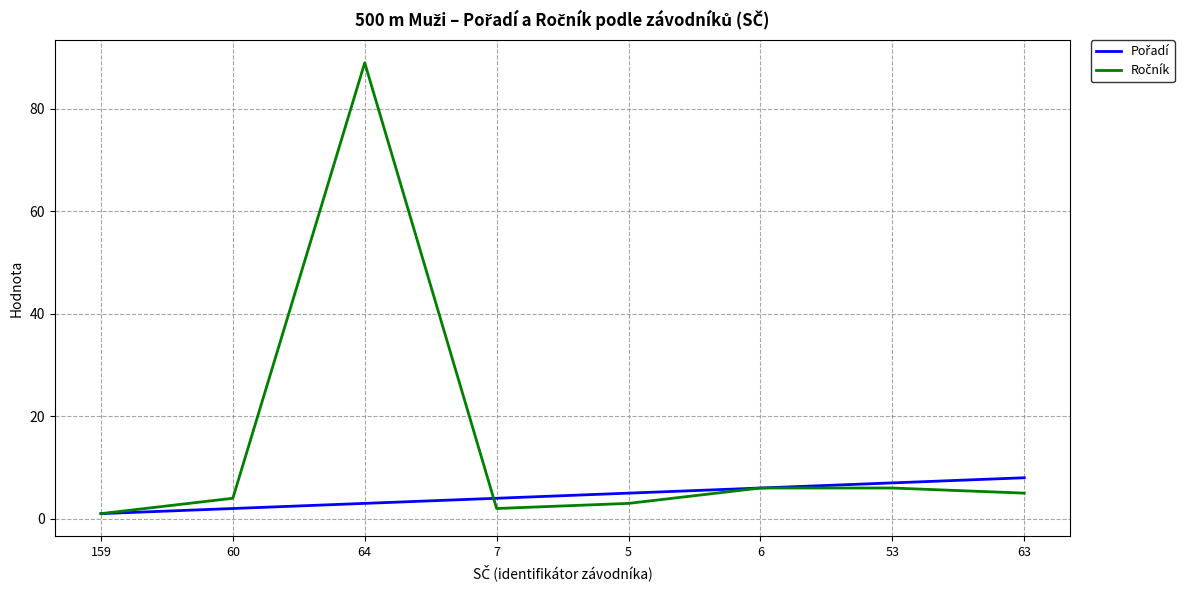

What position from the left is 64?

3